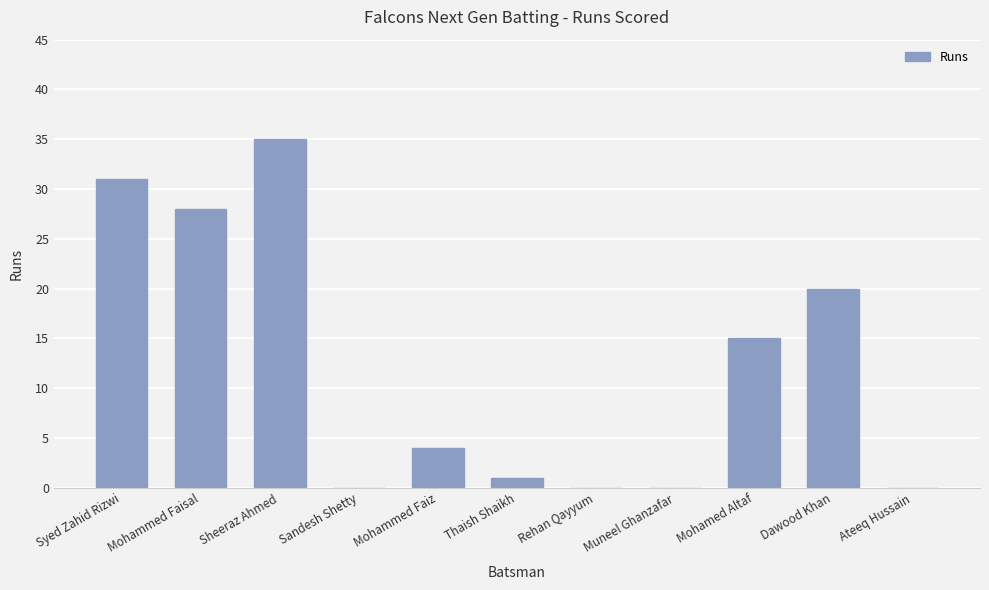

True or false: the data shows 27 at Dawood Khan.

False